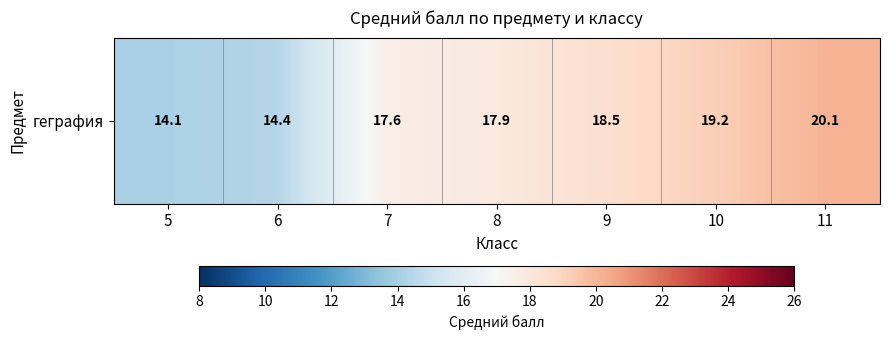

What is the sum of all values?

121.8